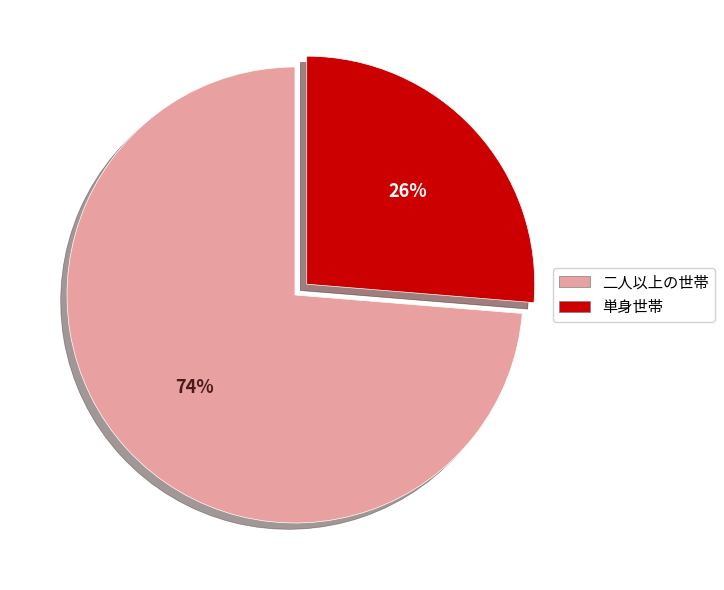

Which has a higher value, 二人以上の世帯 or 単身世帯?

二人以上の世帯